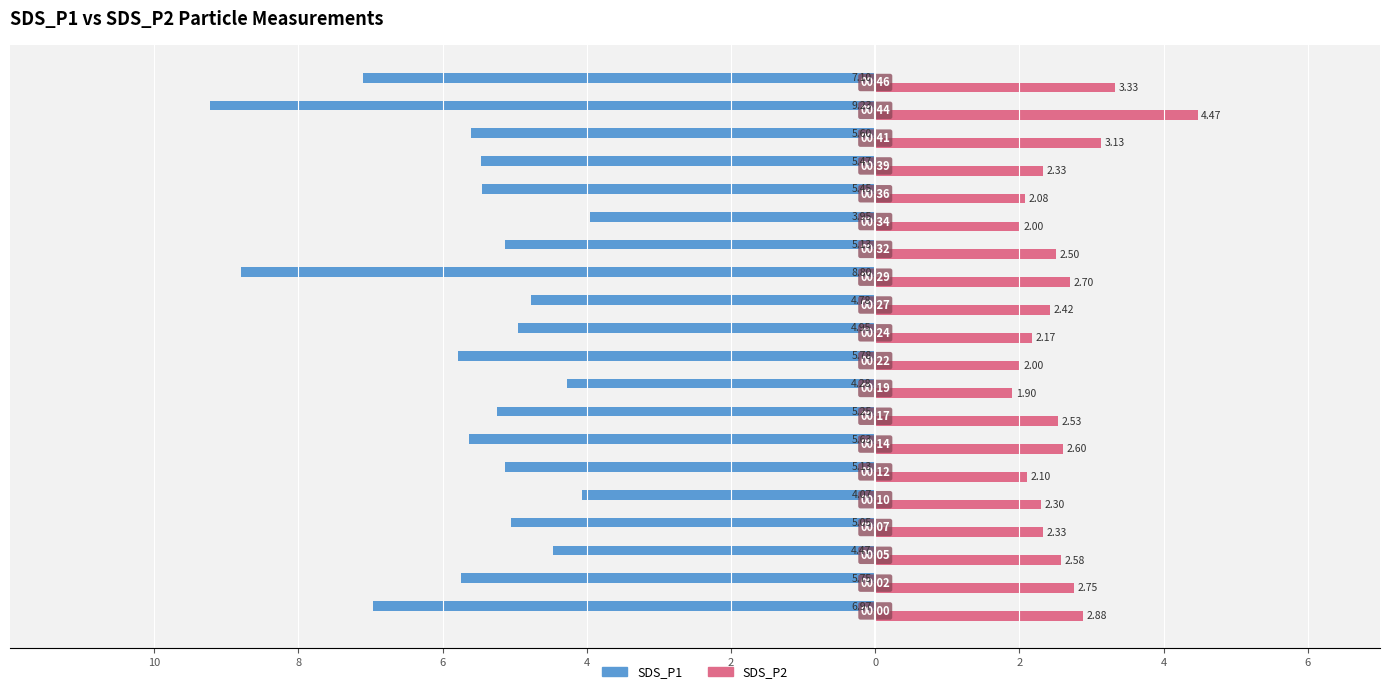

What are all the series names shown in the legend?

SDS_P1, SDS_P2